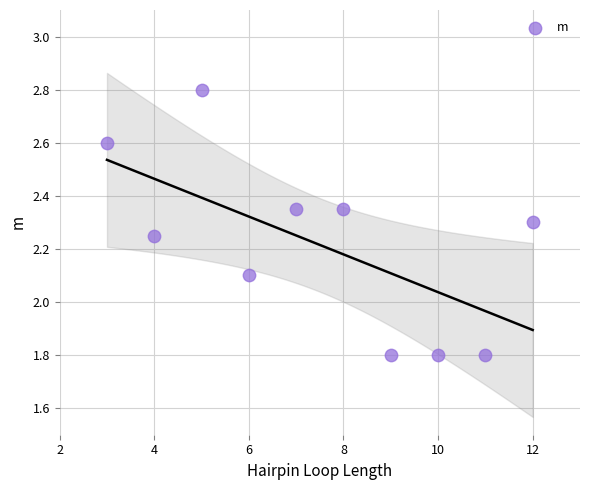

What Y value in the scatter plot is closest to 2?

2.1